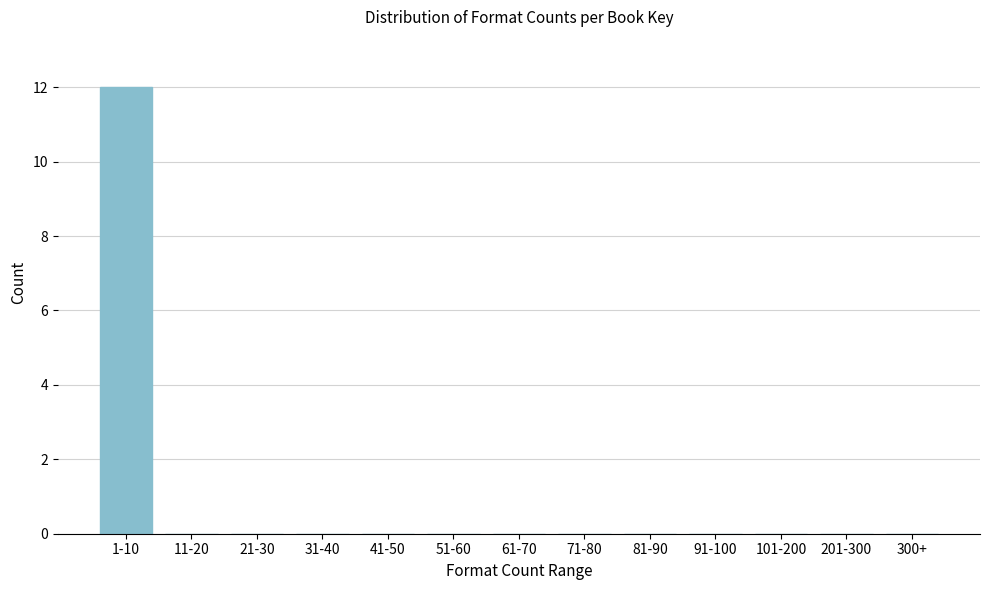

Reading left to right, what are all the values shown in this chart?

1-10=12	11-20=0	21-30=0	31-40=0	41-50=0	51-60=0	61-70=0	71-80=0	81-90=0	91-100=0	101-200=0	201-300=0	300+=0